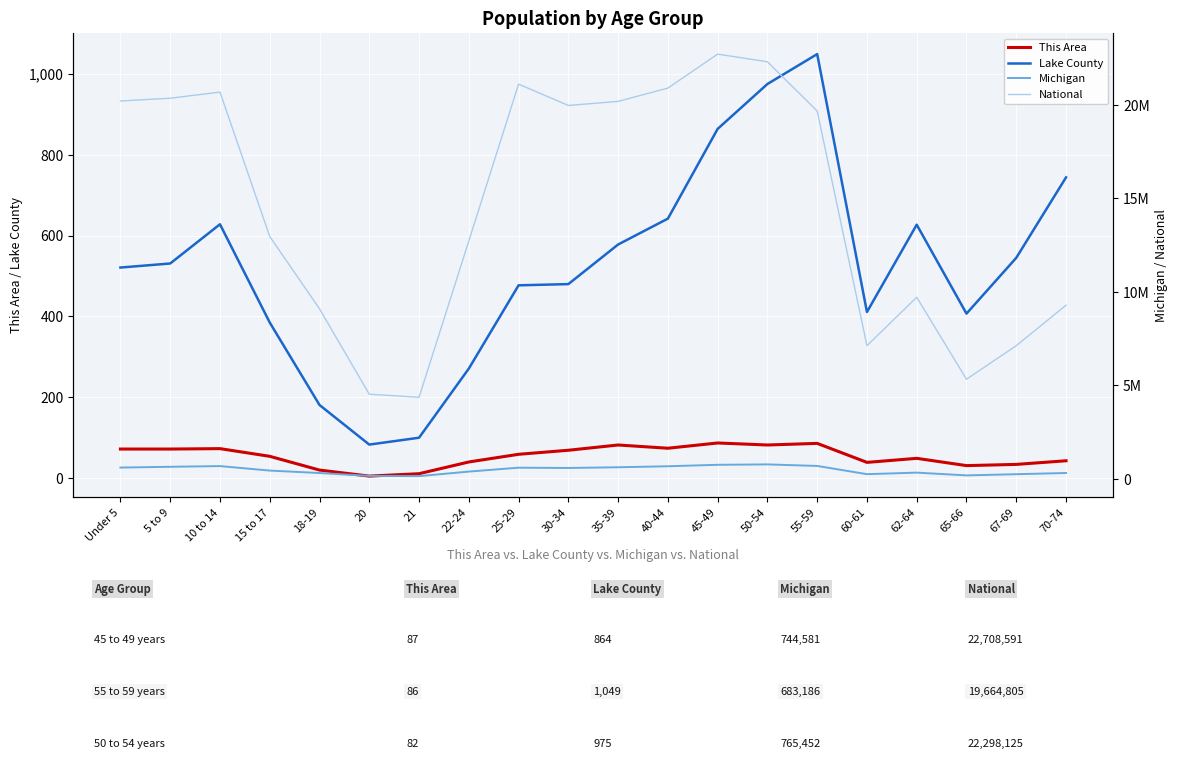

Which series changed the most between 22-24 and 70-74?

National